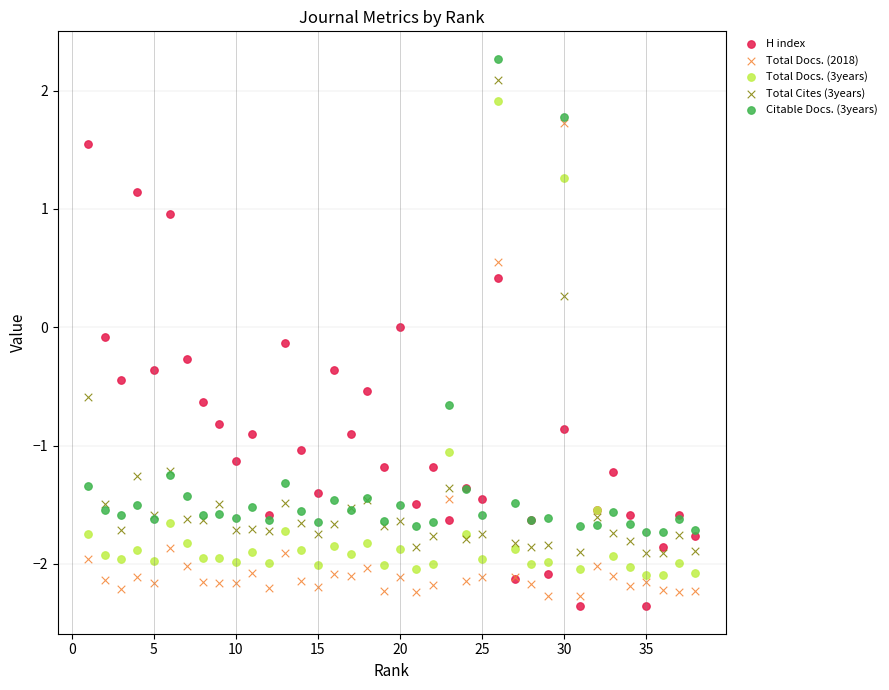

What are all the series names shown in the legend?

H index, Total Docs. (2018), Total Docs. (3years), Total Cites (3years), Citable Docs. (3years)